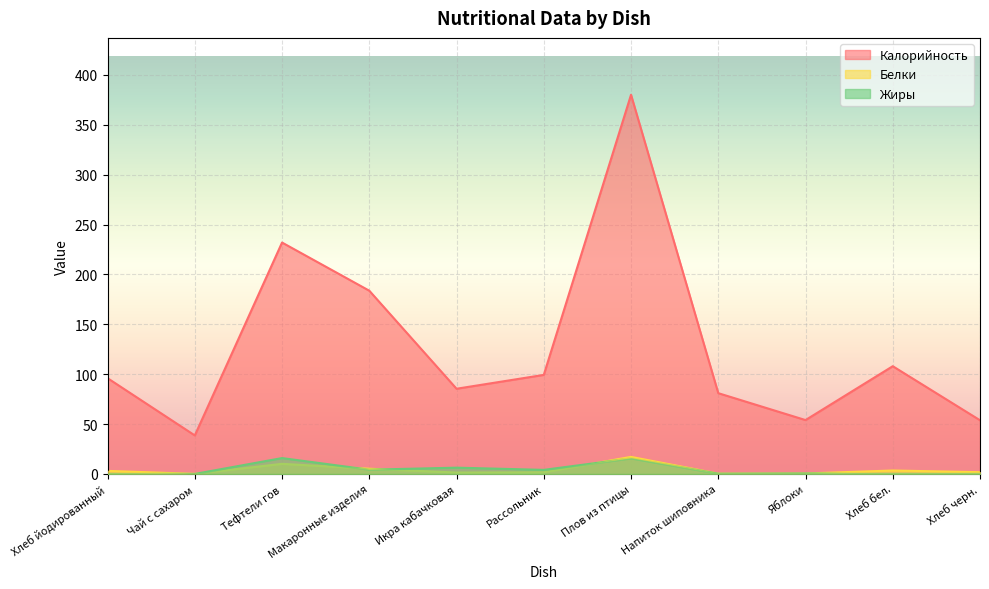

Which category has the lowest value in the Калорийность series?

Чай с сахаром